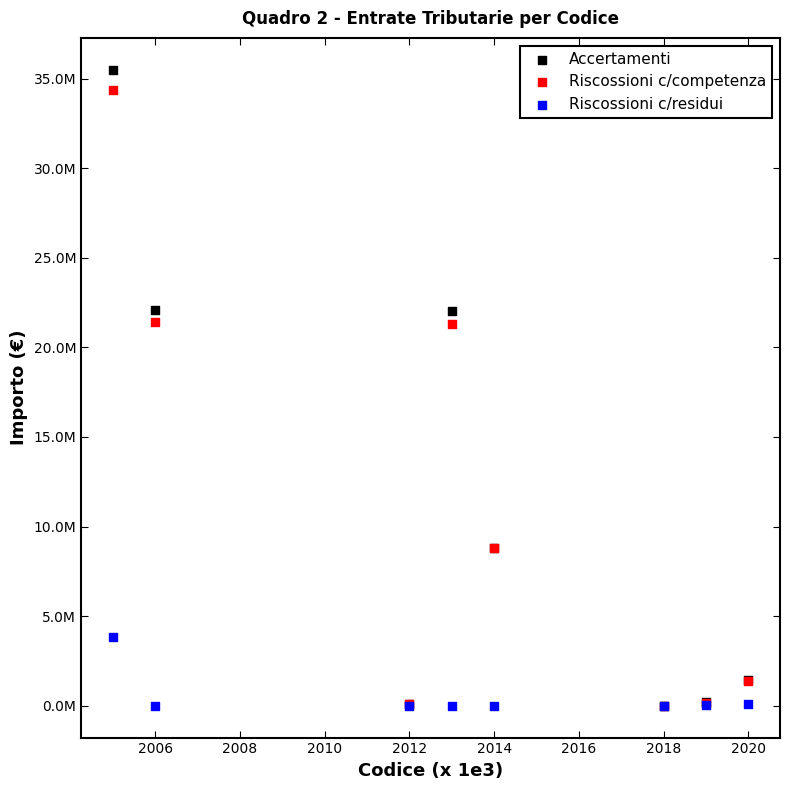

What are all the series names shown in the legend?

Accertamenti, Riscossioni c/competenza, Riscossioni c/residui